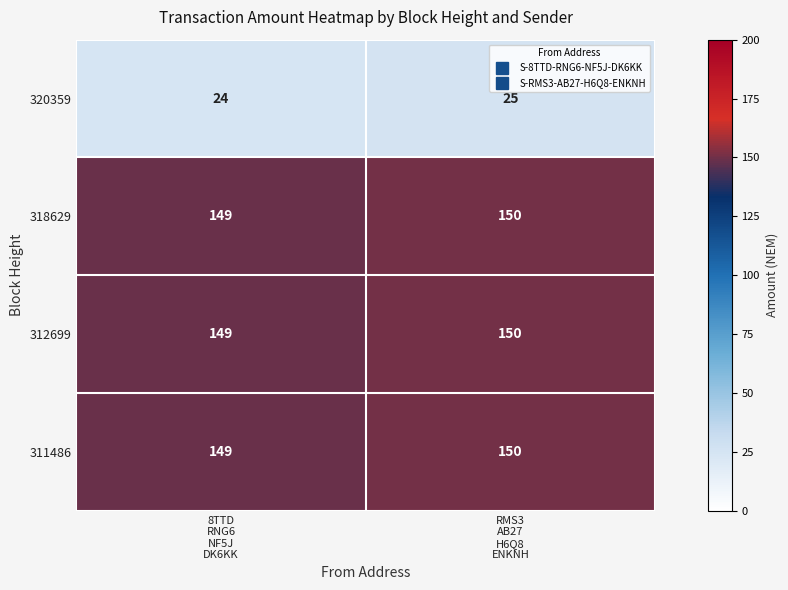

Reading right to left, extract all data points from this chart.

320359: 25	24
318629: 150	149
312699: 150	149
311486: 150	149